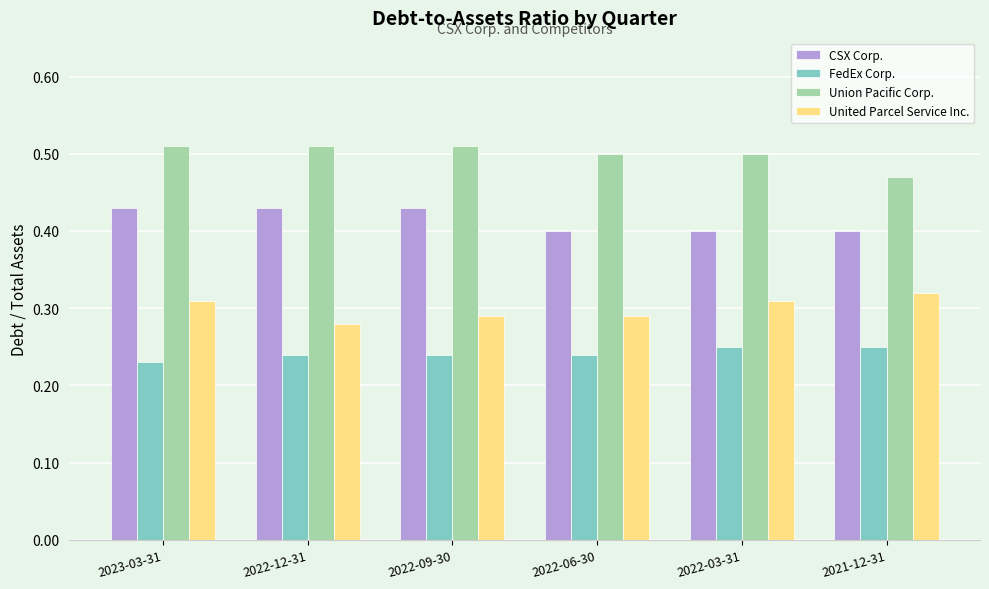

What are all the series names shown in the legend?

CSX Corp., FedEx Corp., Union Pacific Corp., United Parcel Service Inc.